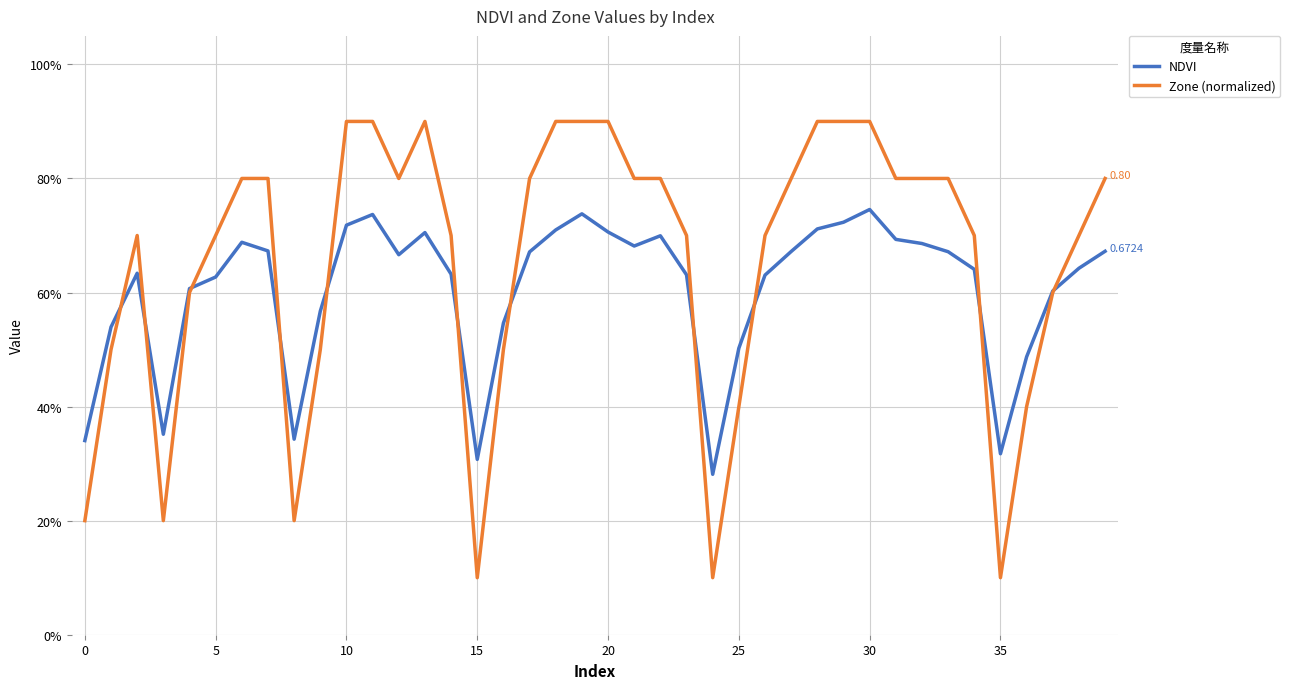

What are all the series names shown in the legend?

NDVI, Zone (normalized)